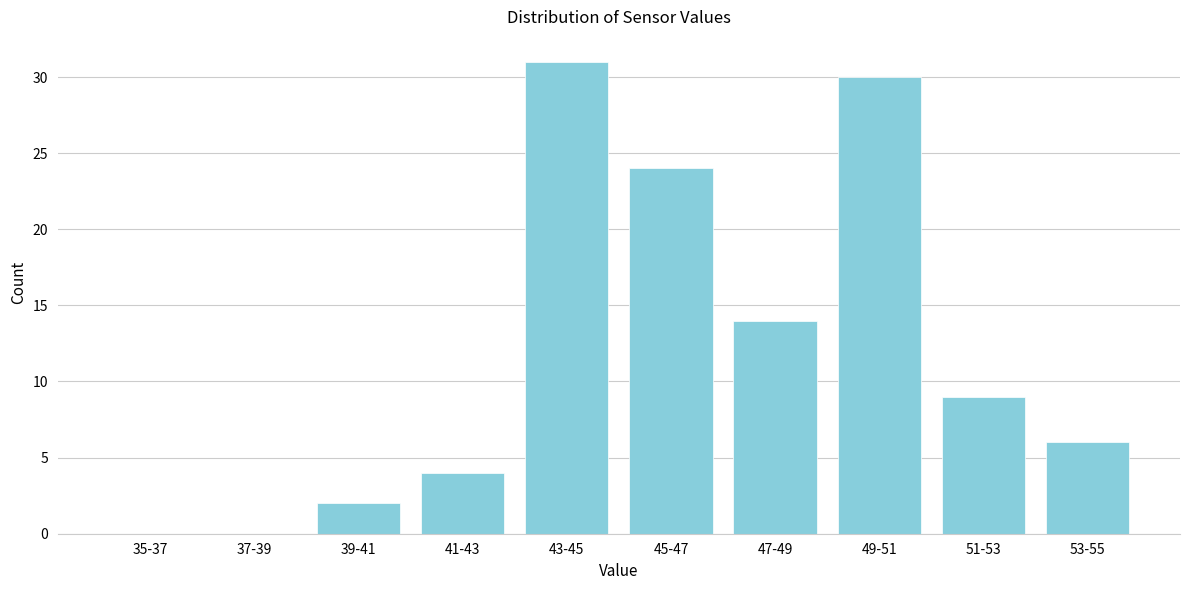

Reading left to right, transcribe all the data shown in this chart.

35-37=0	37-39=0	39-41=2	41-43=4	43-45=31	45-47=24	47-49=14	49-51=30	51-53=9	53-55=6